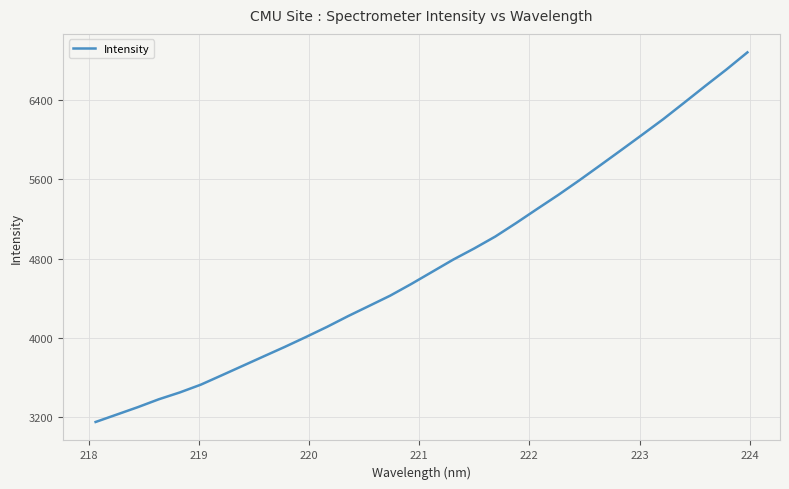

What is the difference between the maximum and minimum values?

3730.0